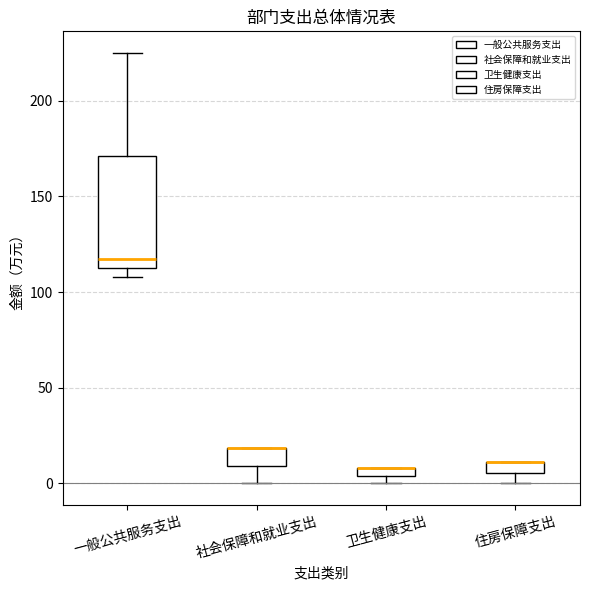

Which box is the tallest, from its lower edge to its upper edge?

一般公共服务支出